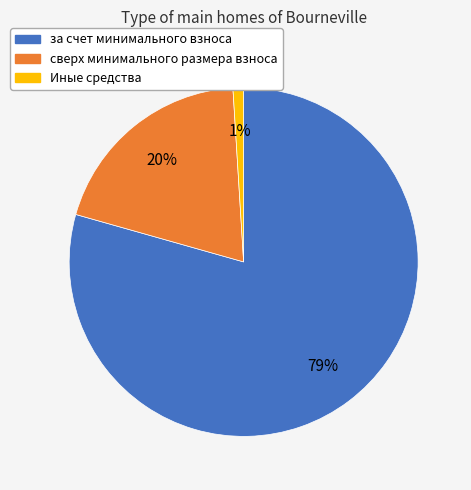

To the nearest percent, what is the difference between the largest and smallest slice percentages?

78%